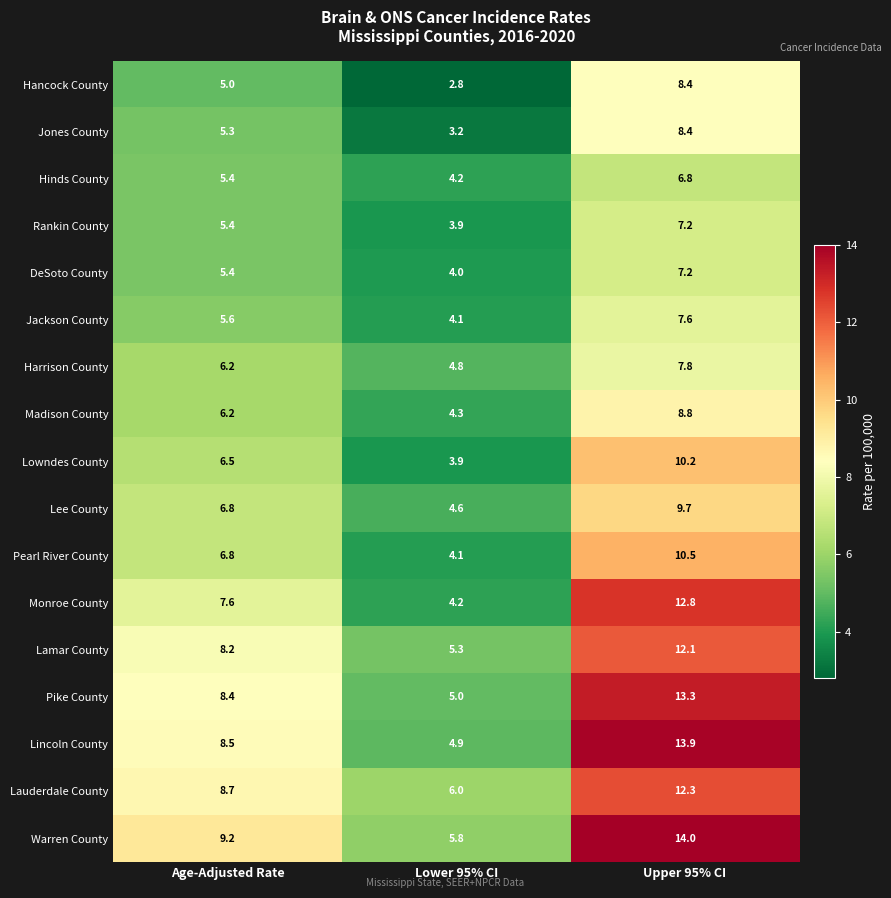

Which series has the largest total across all categories?

Warren County